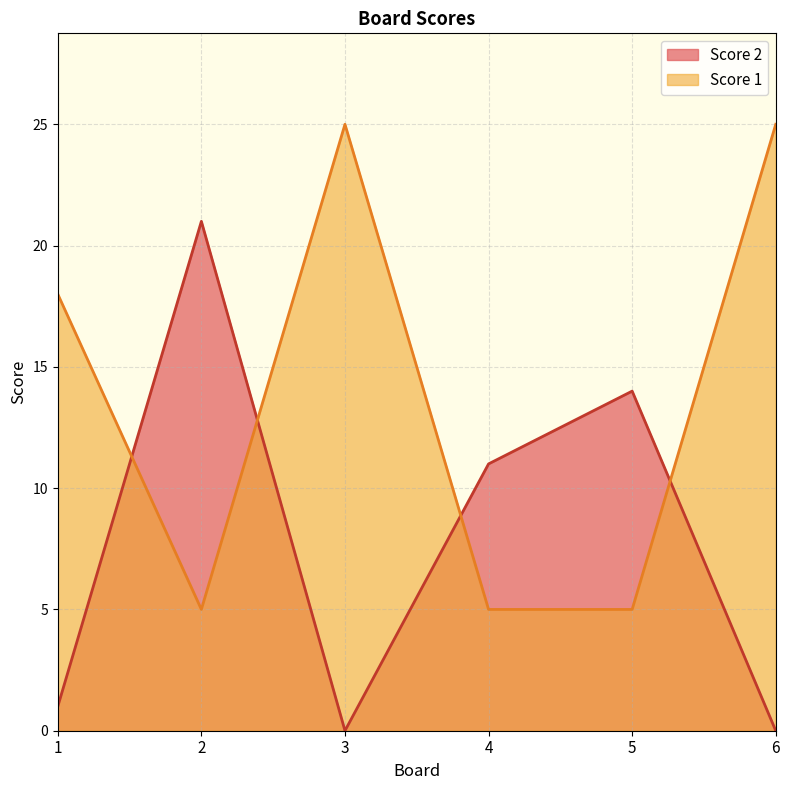

True or false: Score 2 and Score 1 cross at least once.

True